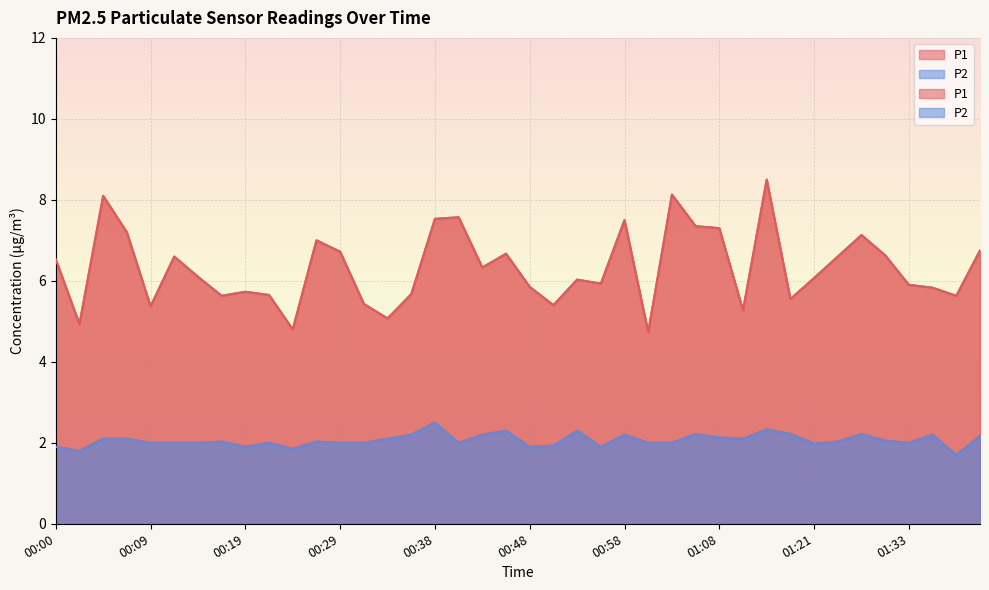

At which label does P1 reach its peak?

01:13